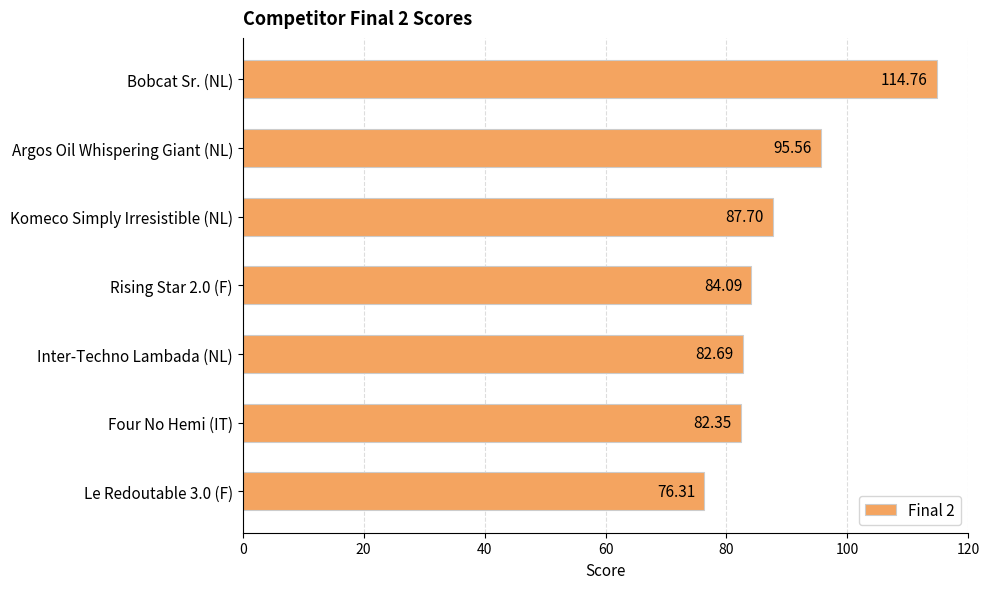

Rank the categories by value from highest to lowest.

Bobcat Sr. (NL), Argos Oil Whispering Giant (NL), Komeco Simply Irresistible (NL), Rising Star 2.0 (F), Inter-Techno Lambada (NL), Four No Hemi (IT), Le Redoutable 3.0 (F)